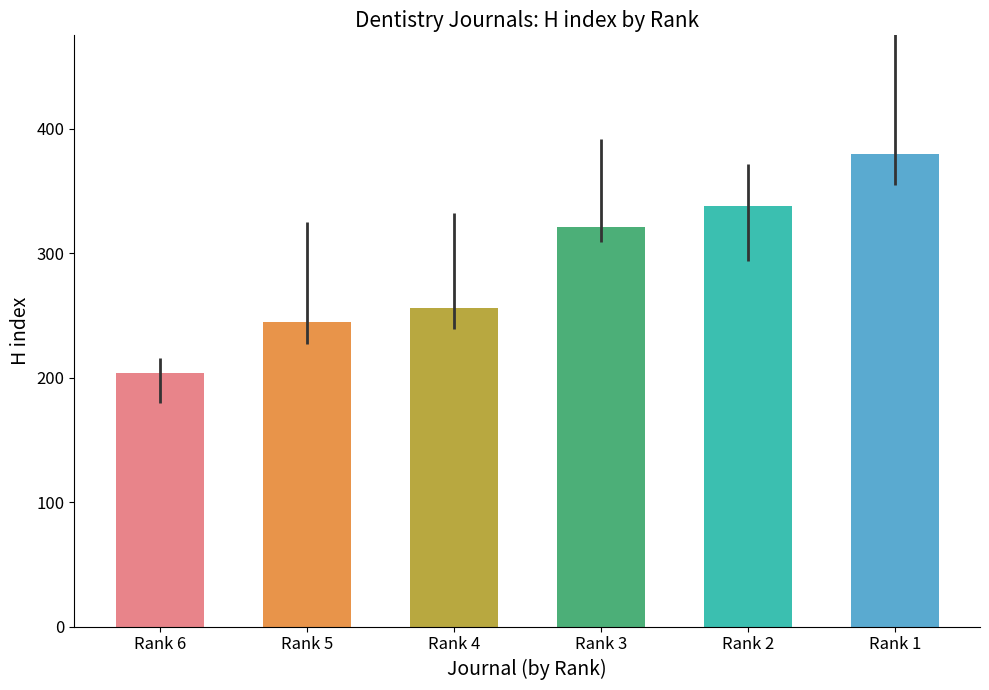

Which category has the highest value across all series?

Rank 1